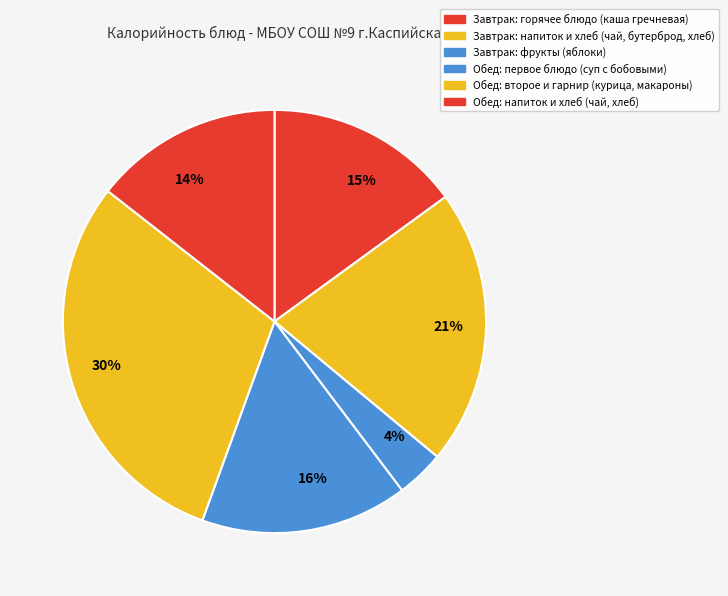

What percentage is the 30% slice, to the nearest percent?

30%